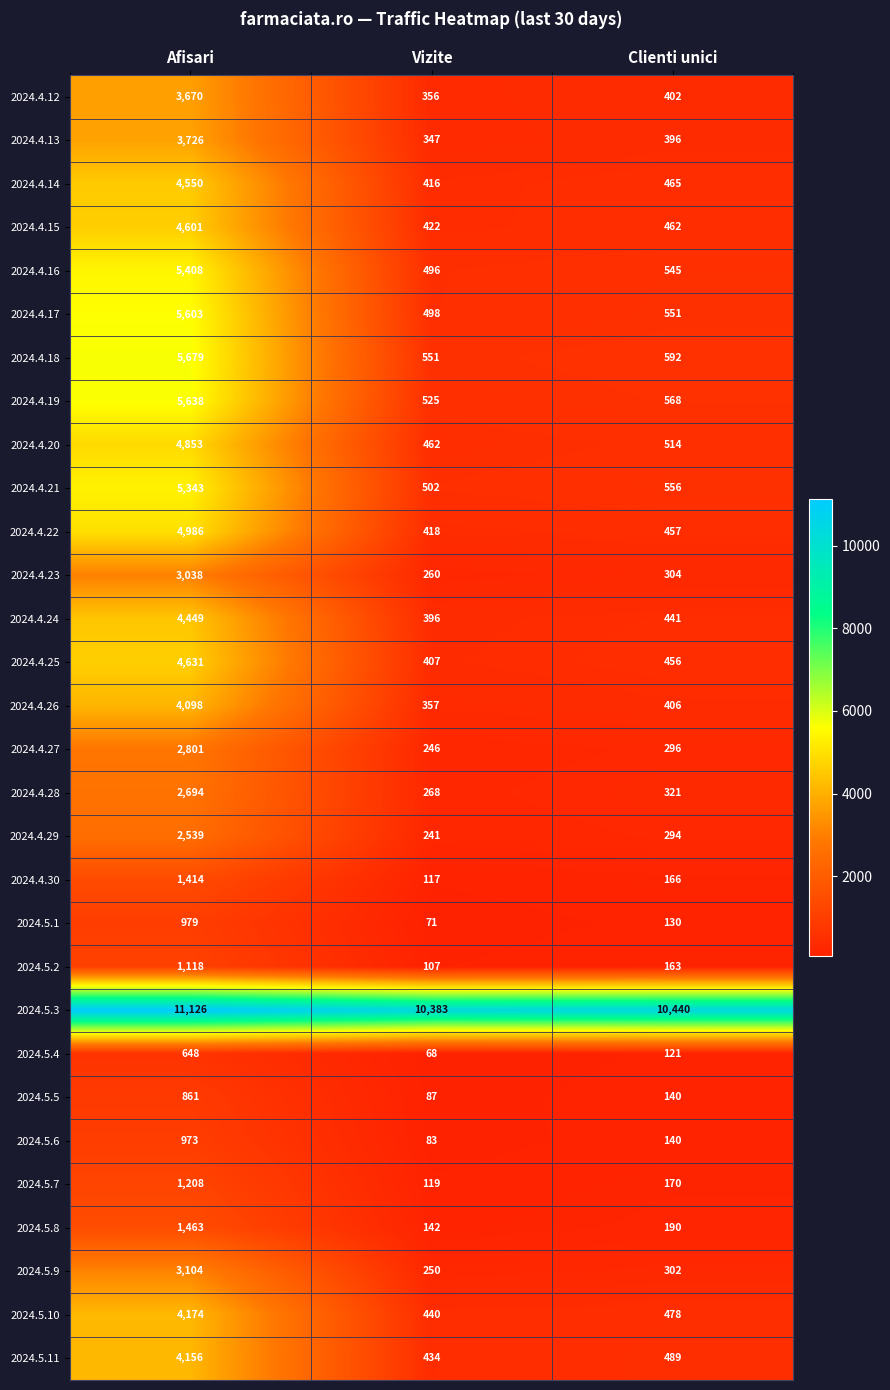

List the series in order of their peak value, lowest first.

2024.5.4, 2024.5.5, 2024.5.6, 2024.5.1, 2024.5.2, 2024.5.7, 2024.4.30, 2024.5.8, 2024.4.29, 2024.4.28, 2024.4.27, 2024.4.23, 2024.5.9, 2024.4.12, 2024.4.13, 2024.4.26, 2024.5.11, 2024.5.10, 2024.4.24, 2024.4.14, 2024.4.15, 2024.4.25, 2024.4.20, 2024.4.22, 2024.4.21, 2024.4.16, 2024.4.17, 2024.4.19, 2024.4.18, 2024.5.3